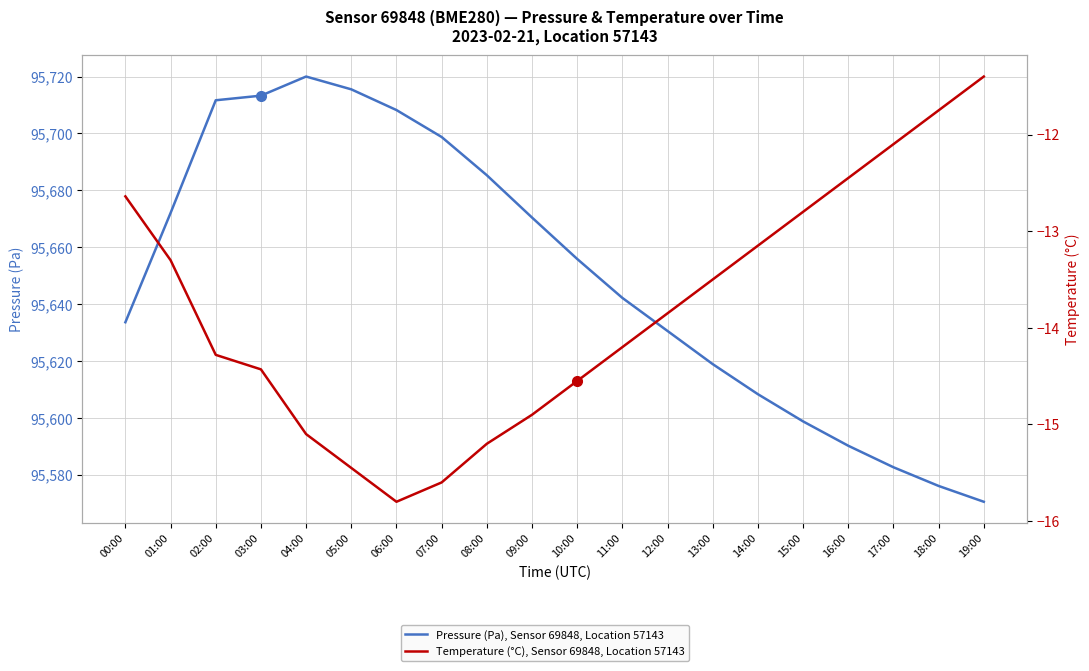

What is the greatest value displayed?

95720.0